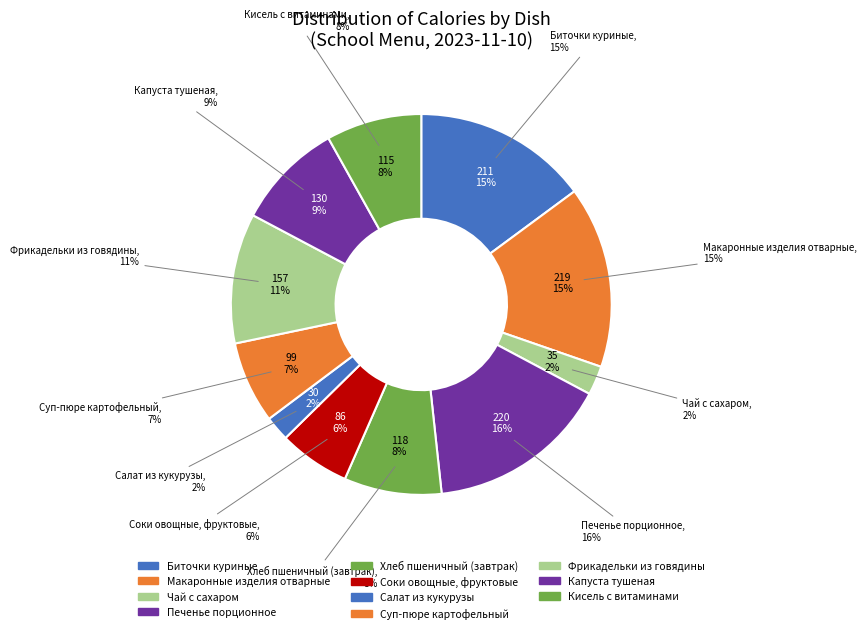

What percentage is the Печенье порционное slice, to the nearest percent?

16%